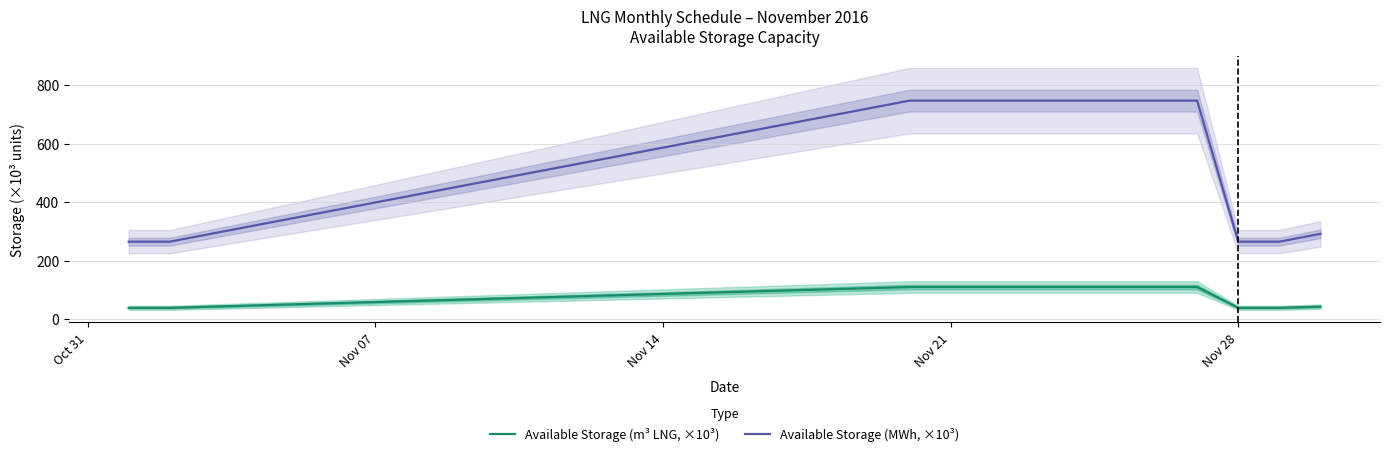

True or false: Available Storage (MWh, ×10³) has a value of 1272.0 at Nov 21.

False